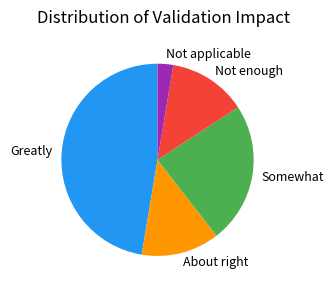

What is the ratio of the value at Greatly to the value at Not applicable?

18.0